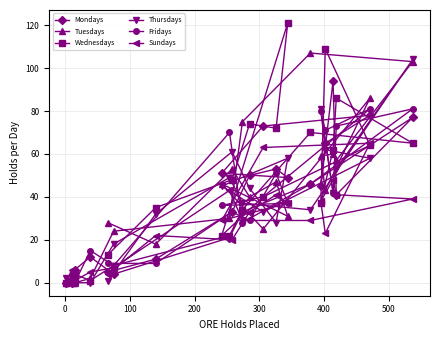

How many lines are shown in the chart?

6